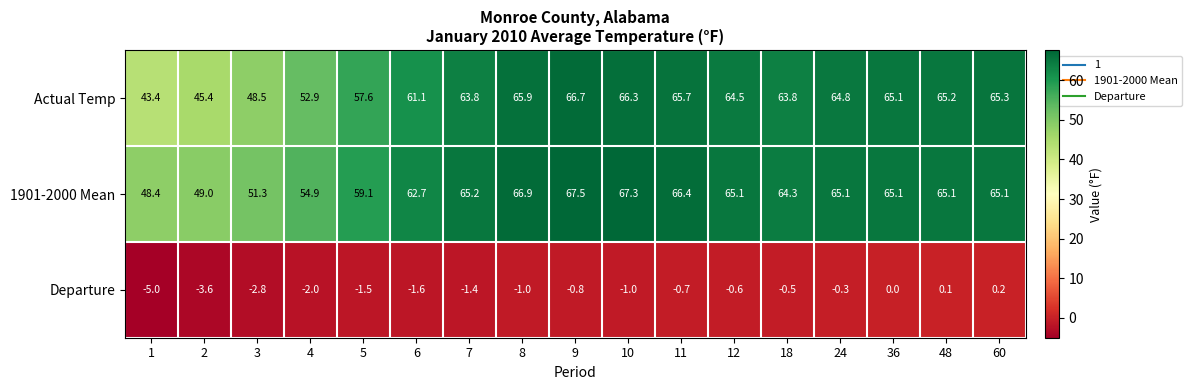

What is the average value of the Actual Temp series?

60.4